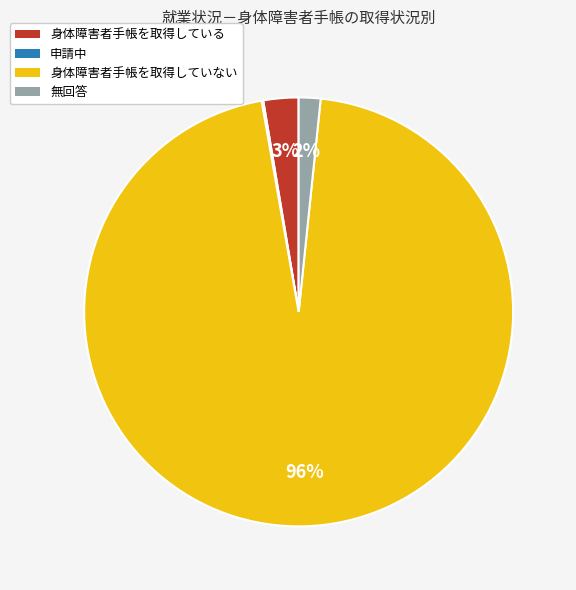

To the nearest percent, what portion does 無回答 represent?

2%